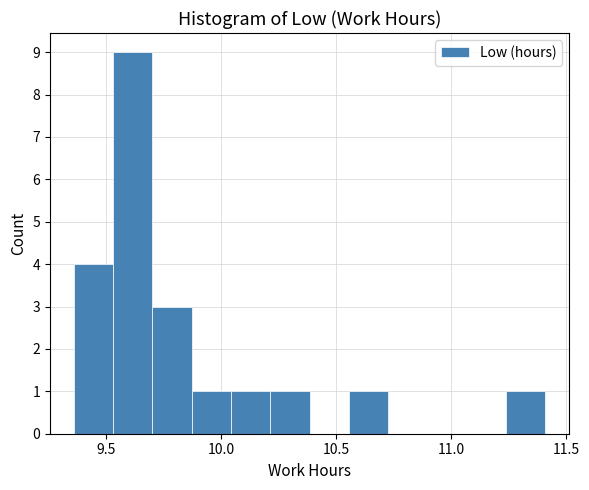

Around what value on the x-axis is the tallest bar? Give the approximate position of its centre, as read against the axis.

9.60